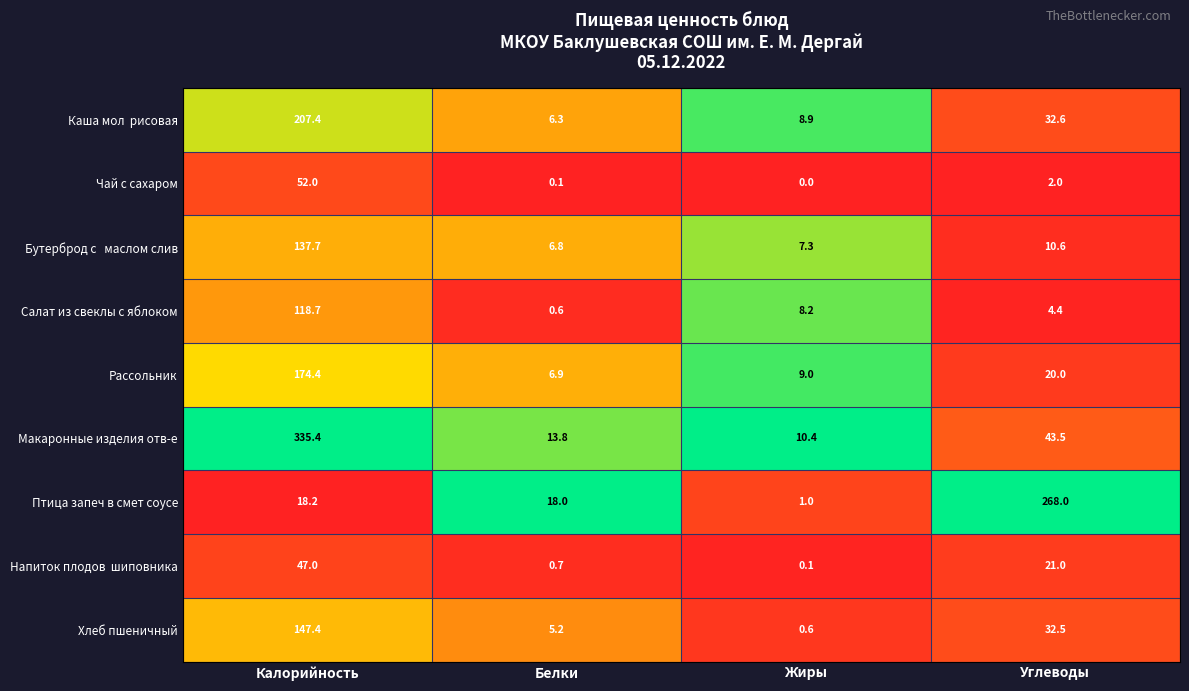

What is the approximate value of Макаронные изделия отв-е at Калорийность?

335.4